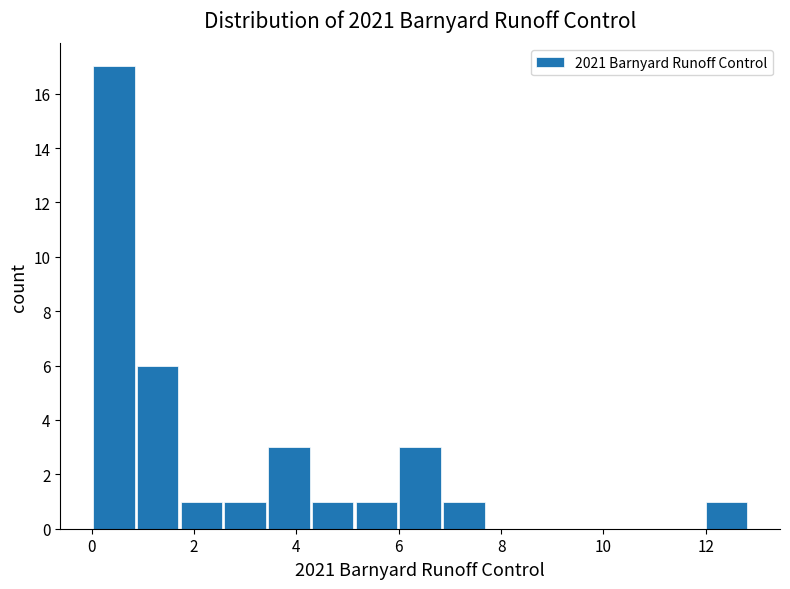

Reading left to right, transcribe this chart: for each bar, give the range it covers on the x-axis and its height. Neither the bar edges nor the heights are printed on the chart, so give them approximately, as read against the axes.

0.0 to 0.8: 17
0.8 to 1.8: 6
1.8 to 2.6: 1
2.6 to 3.4: 1
3.4 to 4.2: 3
4.2 to 5.2: 1
5.2 to 6.0: 1
6.0 to 6.8: 3
6.8 to 7.8: 1
7.8 to 8.6: 0
8.6 to 9.4: 0
9.4 to 10.2: 0
10.2 to 11.2: 0
11.2 to 12.0: 0
12.0 to 12.8: 1